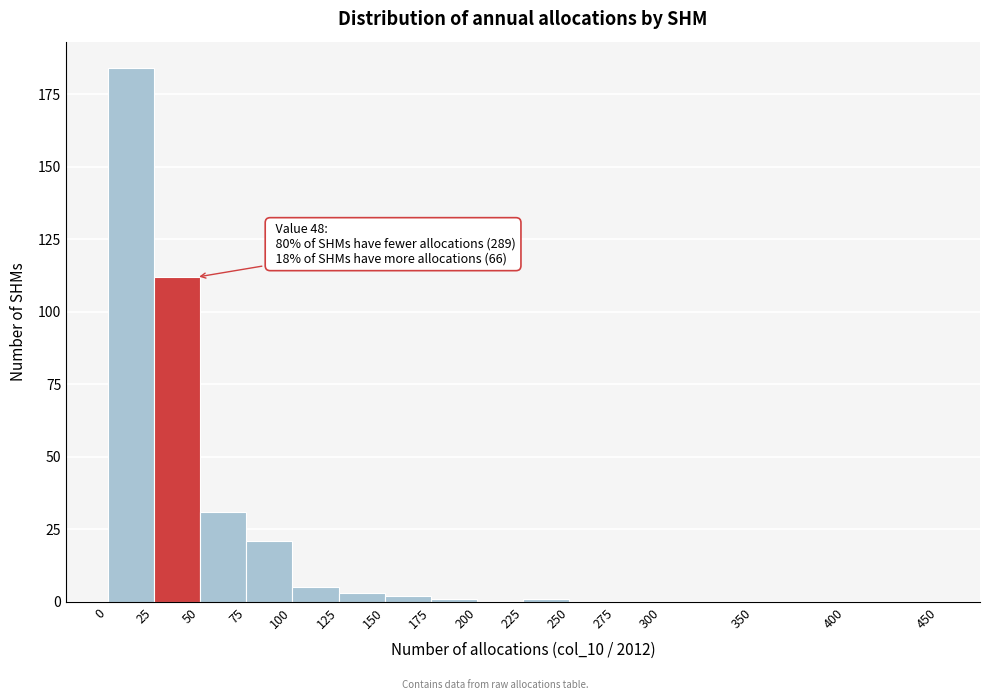

Which range on the x-axis has the tallest bar?

0 to 25